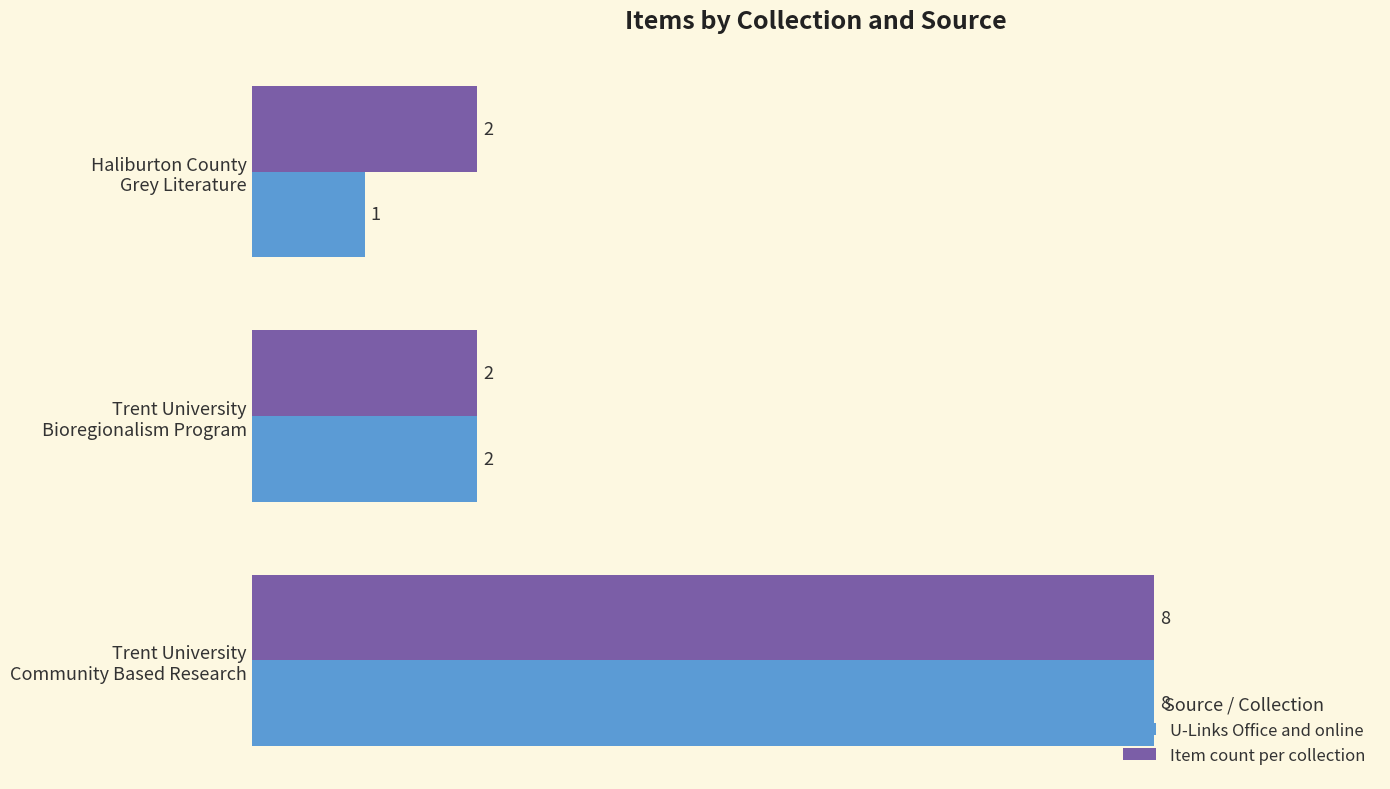

What is the difference between the maximum and minimum values in the U-Links Office and online series?

7